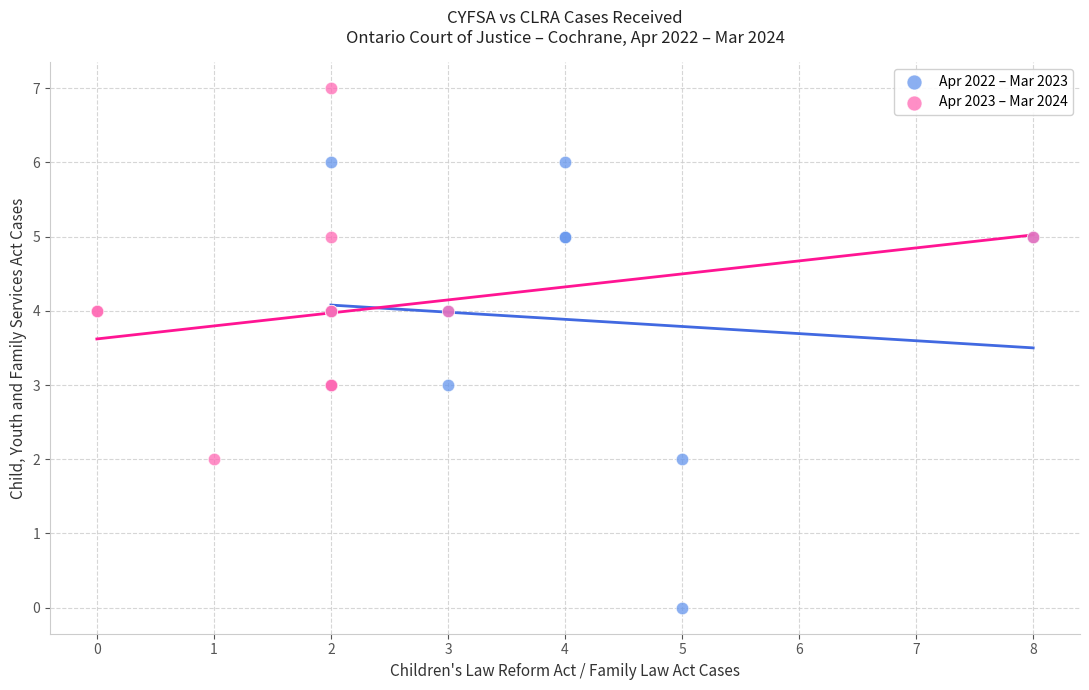

Which series contains the lowest Y value?

Apr 2022 – Mar 2023